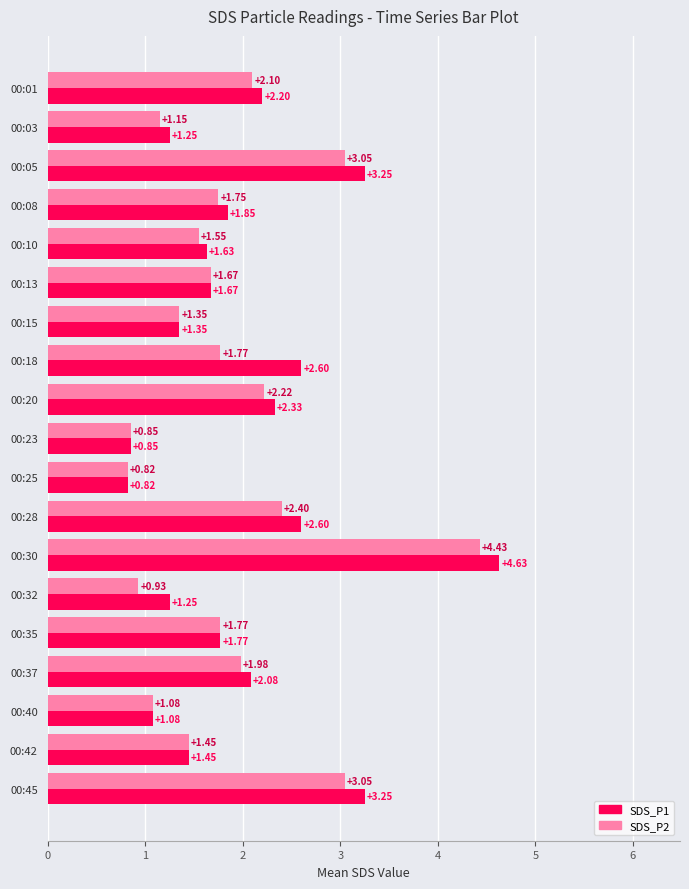

Which series changed the most between 00:37 and 00:42?

SDS_P1